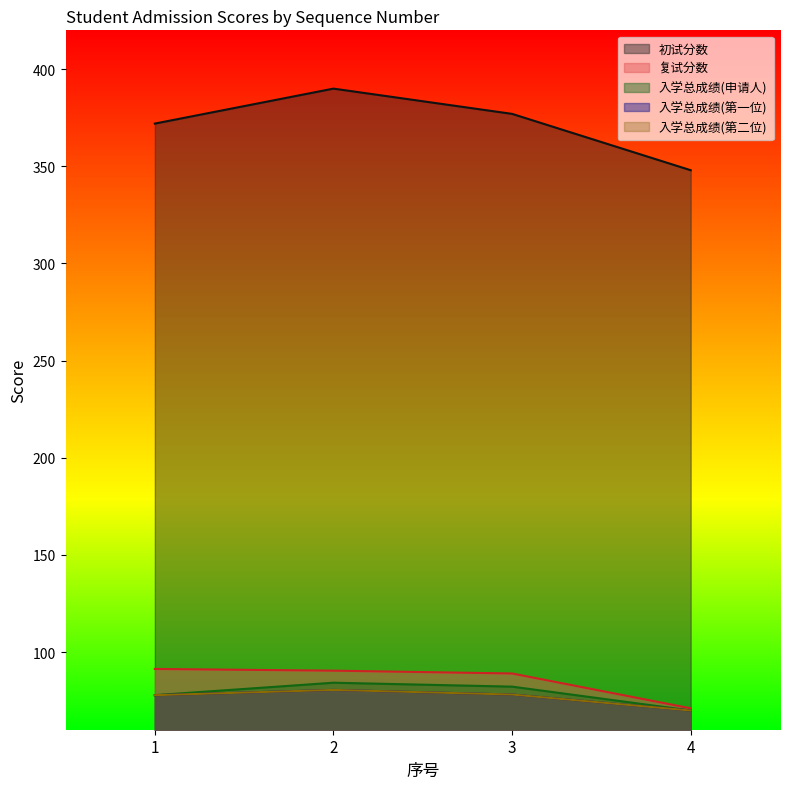

At 2, list the series in order from smallest to largest.

入学总成绩(第一位), 入学总成绩(第二位), 入学总成绩(申请人), 复试分数, 初试分数